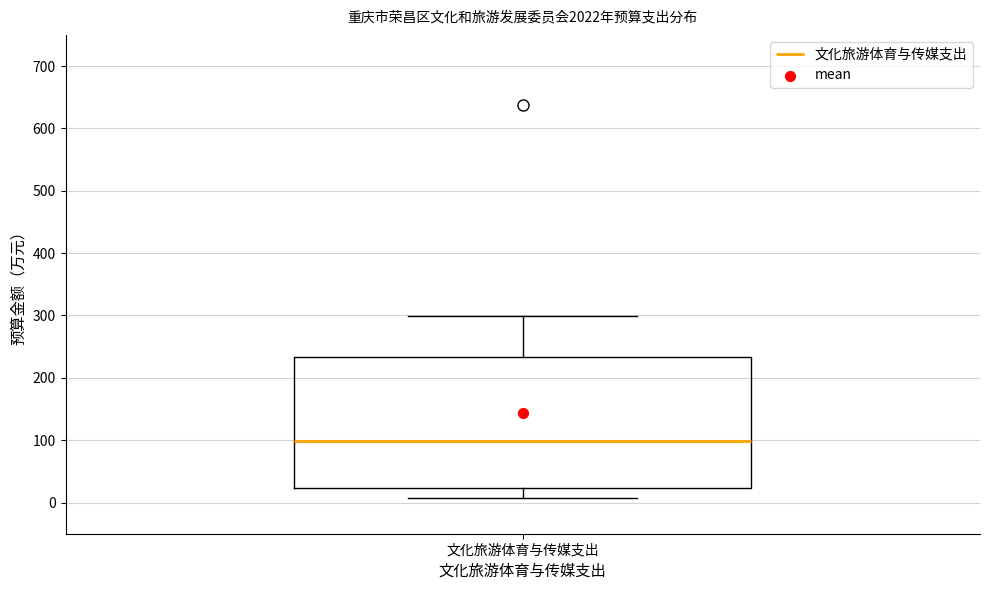

Read this box plot against the y-axis: the position of the median line, the range covered by the box, and the ends of both whiskers. The values are not printed on the chart, so give them approximately, as read against the axis.

median 100, box 20 to 230, whiskers 10 to 300